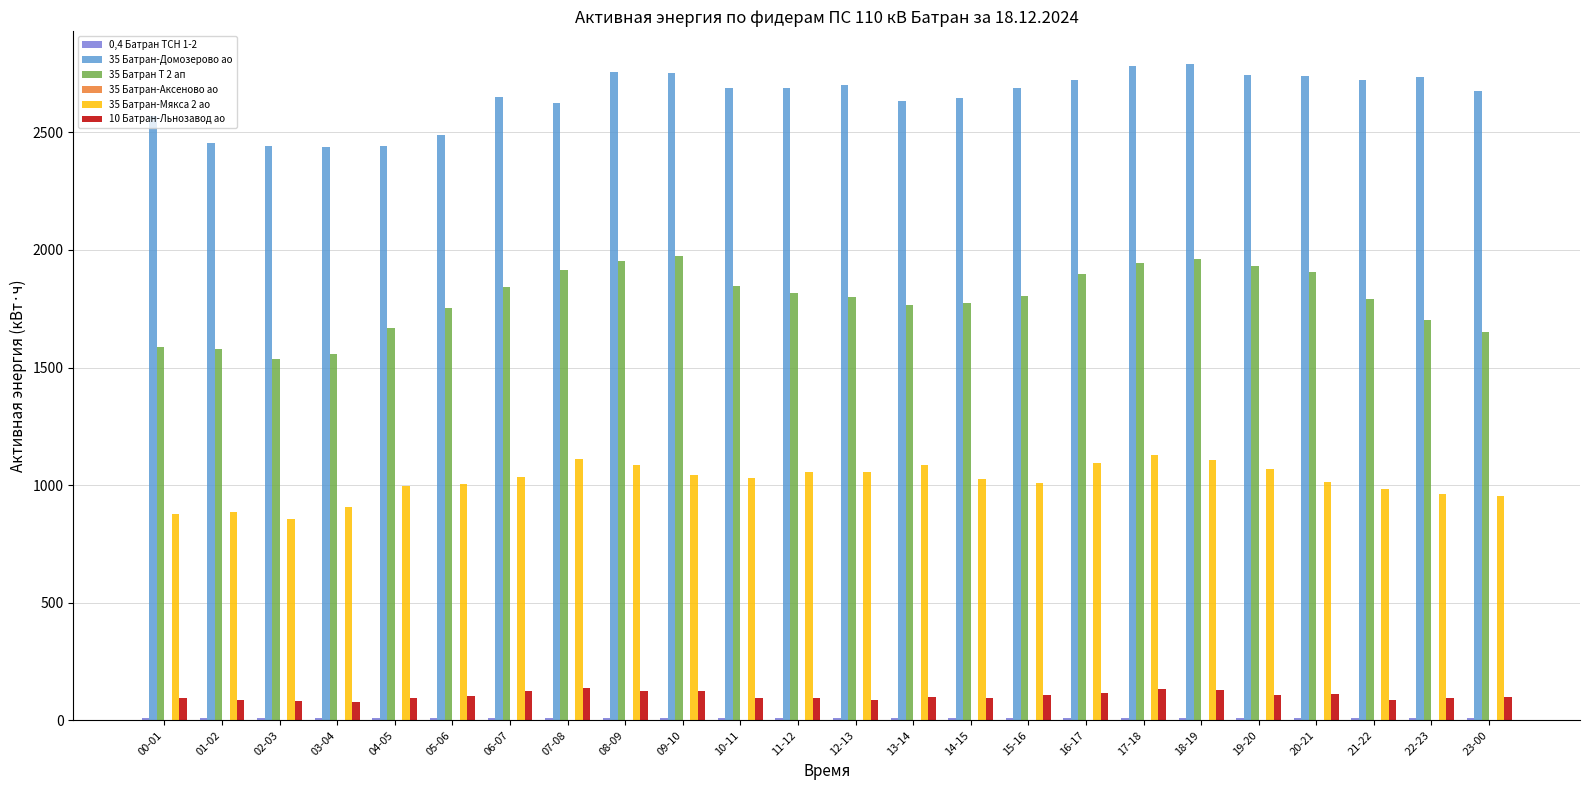

What is the highest value of the 35 Батран-Мякса 2 ао series?

1128.4